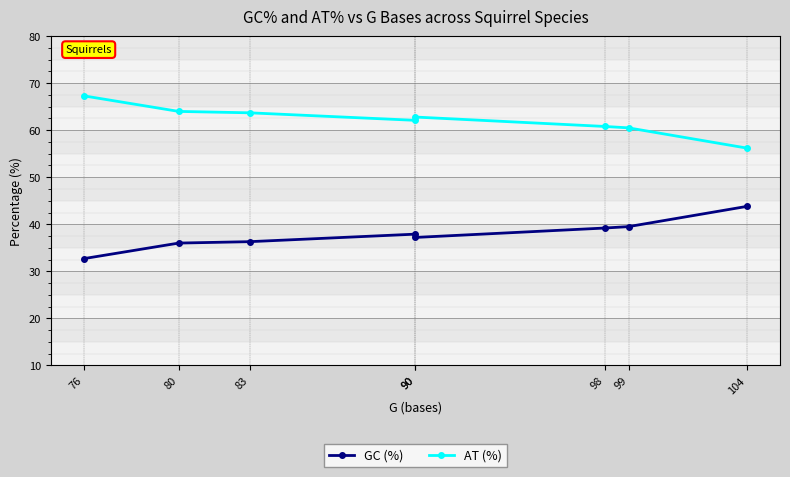

True or false: GC (%) and AT (%) cross at least once.

False